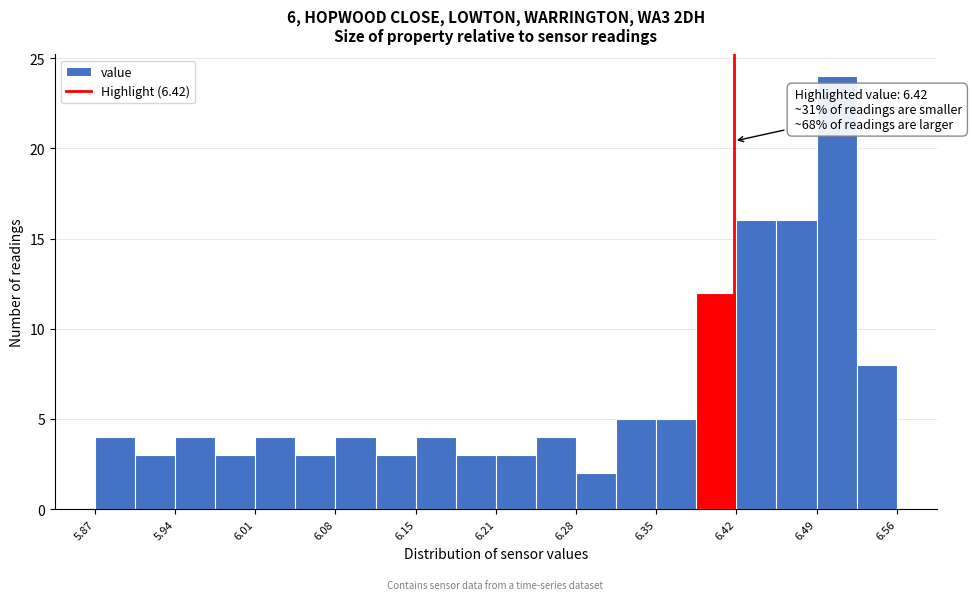

Around what value on the x-axis is the tallest bar? Give the approximate position of its centre, as read against the axis.

6.51